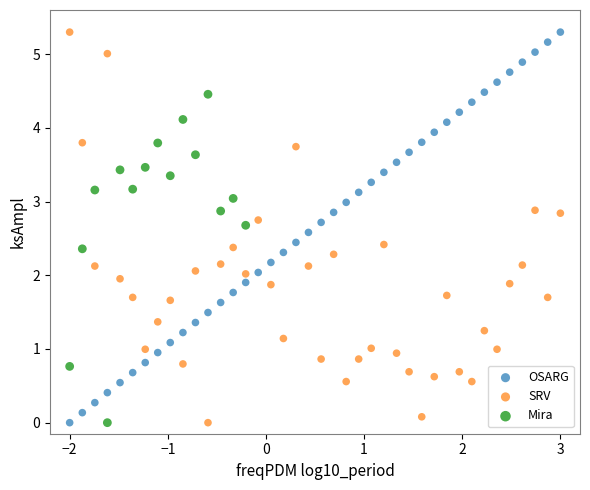

What are all the series names shown in the legend?

OSARG, SRV, Mira